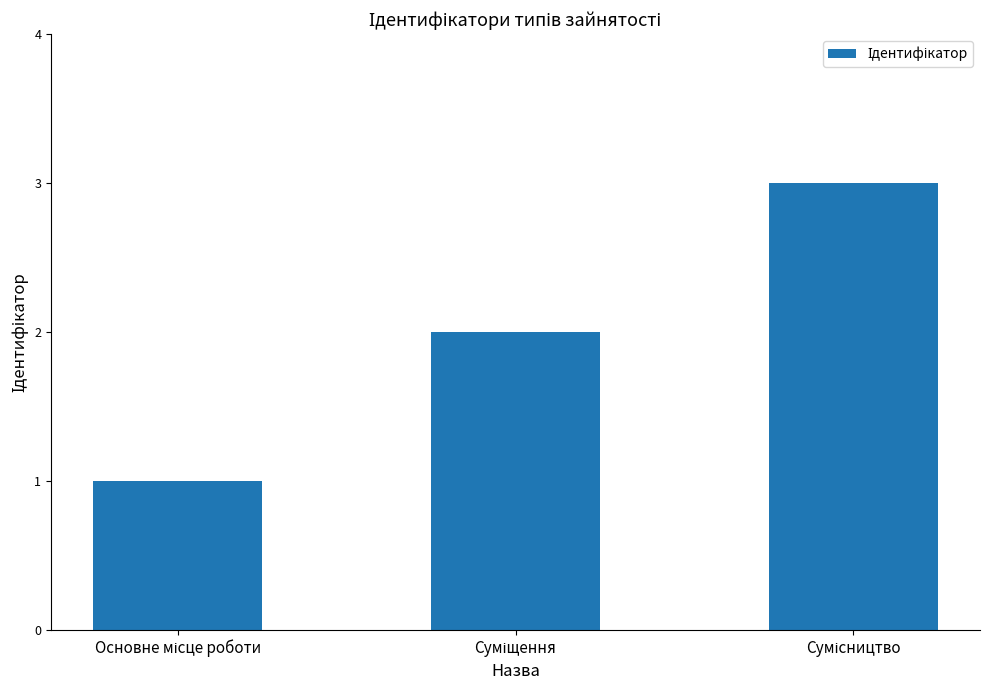

What is the sum of all values?

6